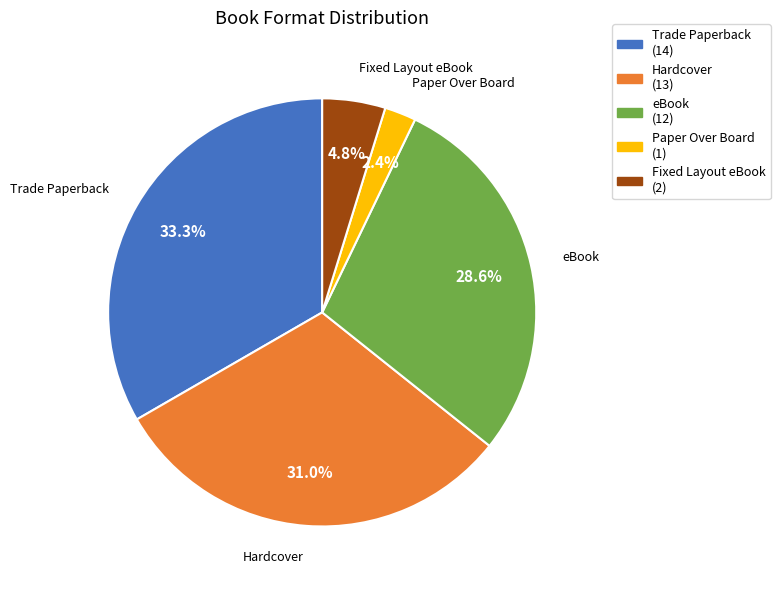

True or false: Hardcover accounts for 31% of the total.

True